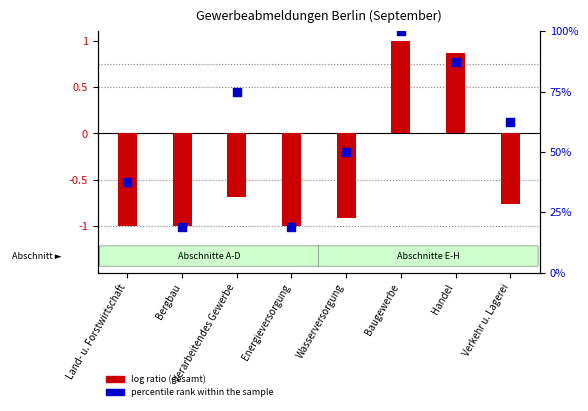

Is the value of log ratio (total) at Verkehr u. Lagerei greater than the value of percentile rank within the sample at Verarbeitendes Gewerbe?

No